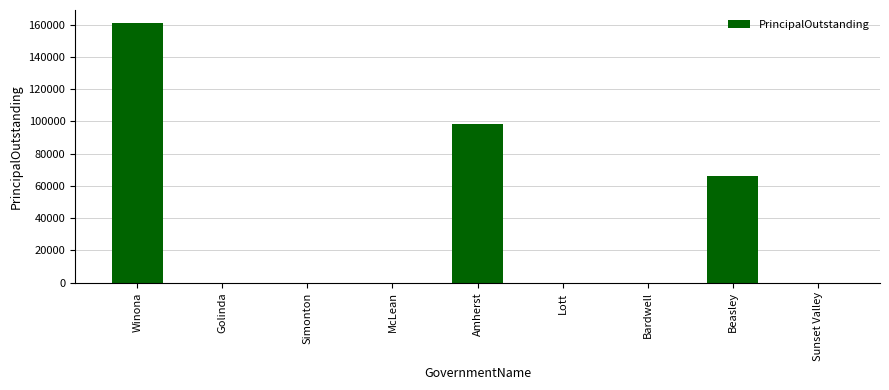

Count the number of data series in this chart.

1